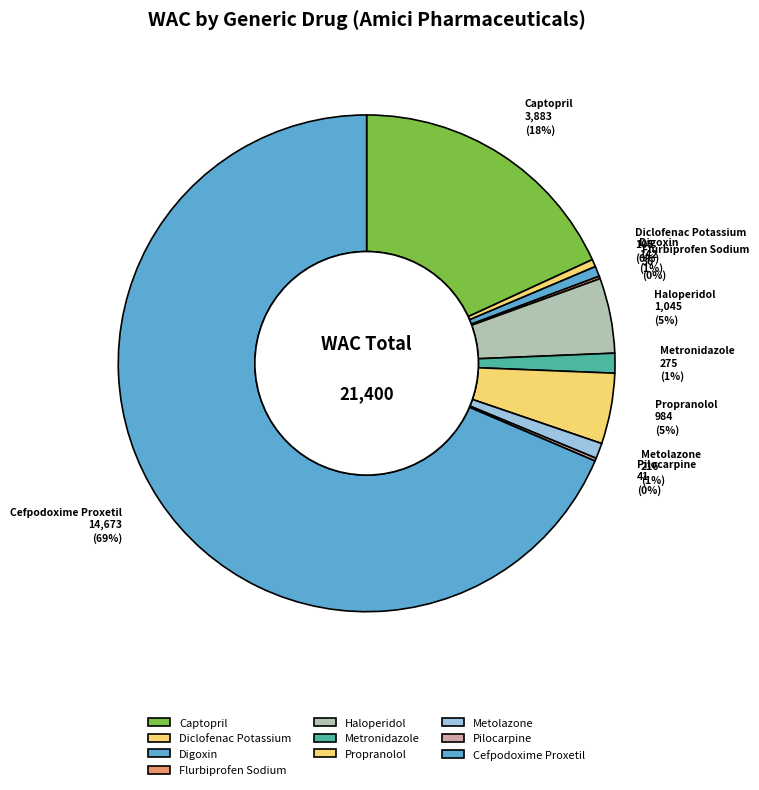

True or false: Digoxin accounts for 1% of the total.

True